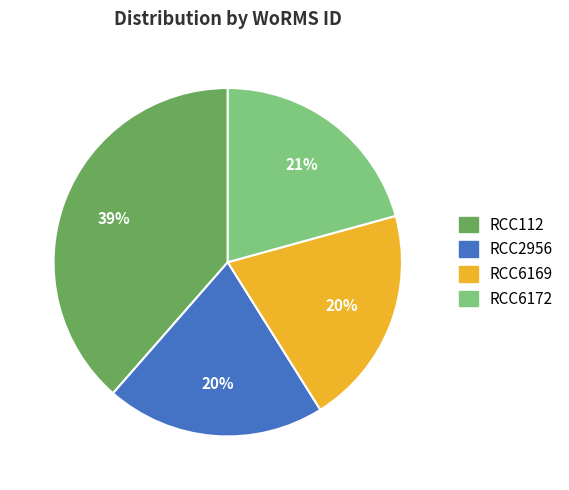

To the nearest percent, what is the difference between the RCC6172 and RCC112 slice percentages?

18%